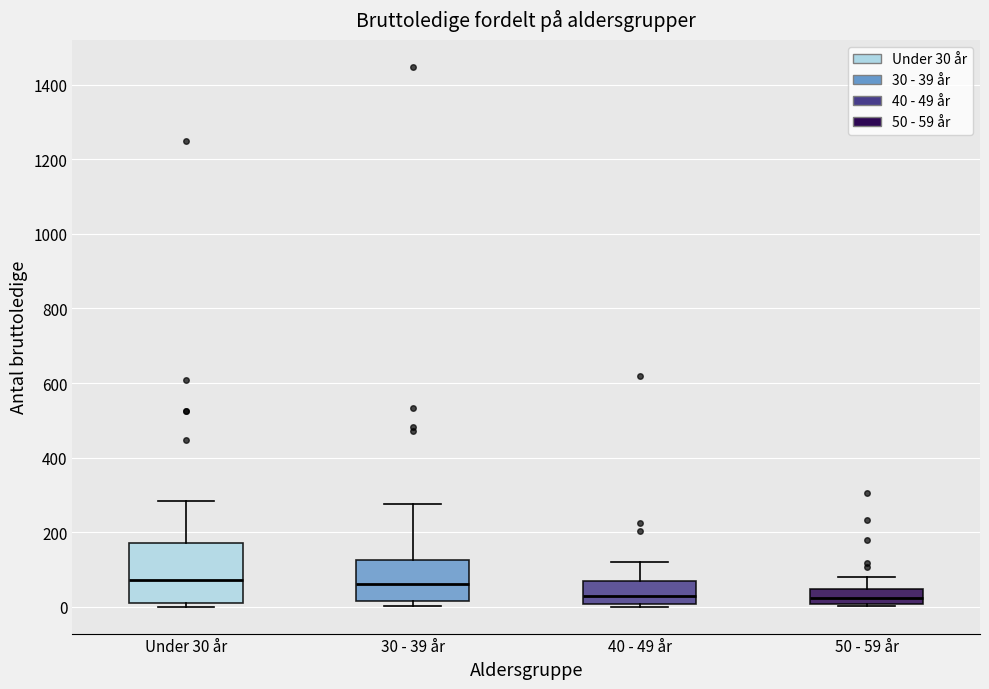

Reading left to right, transcribe this box plot: for each box, give where its median line is, the range the box spans, and where its two whiskers end, as read against the y-axis. The values are not printed on the chart, so give them approximately, as read against the axis.

Under 30 år: median 80, box 0 to 160, whiskers 0 (just below the box's lower edge) to 280
30 - 39 år: median 60, box 20 to 120, whiskers 0 to 280
40 - 49 år: median 20, box 0 to 60, whiskers 0 to 120
50 - 59 år: median 20, box 0 to 40, whiskers 0 (just below the box's lower edge) to 80